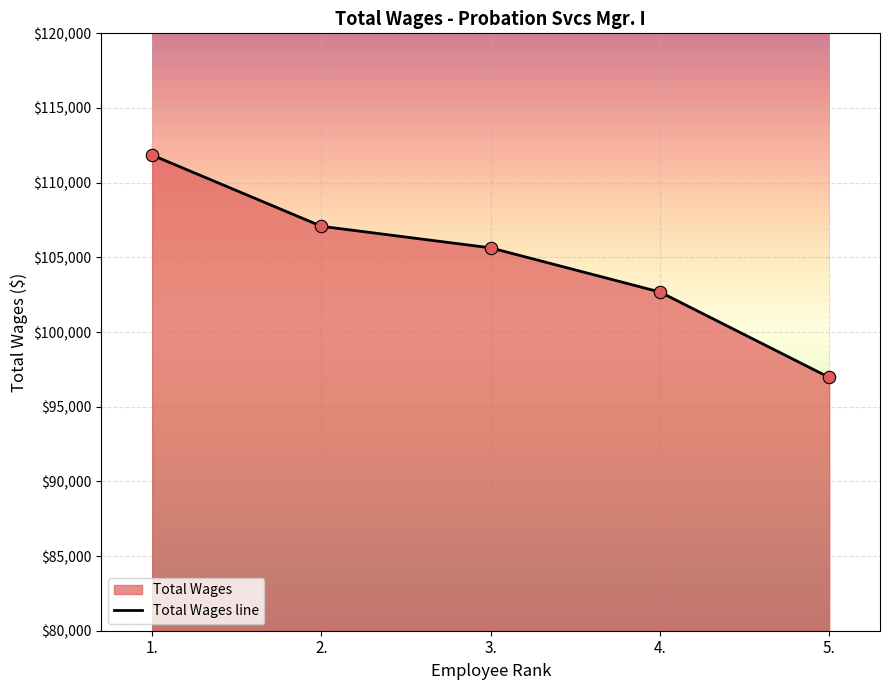

Between 5. and 2., which is larger?

2.